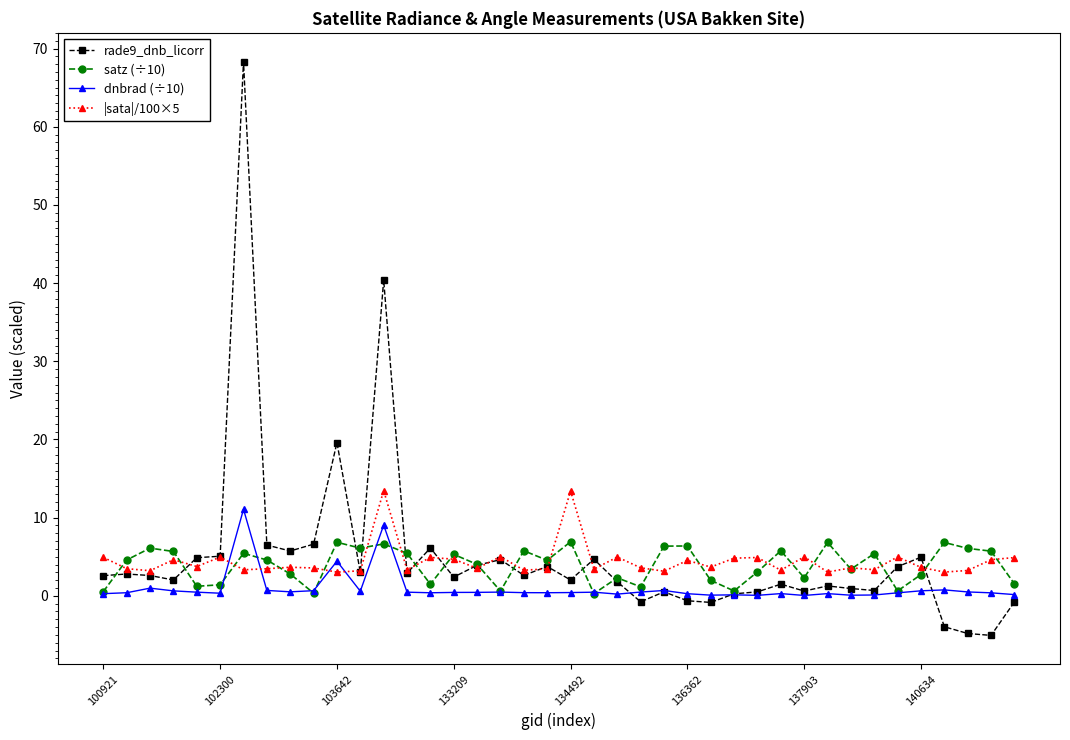

Which series has the widest spread of values?

rade9_dnb_licorr